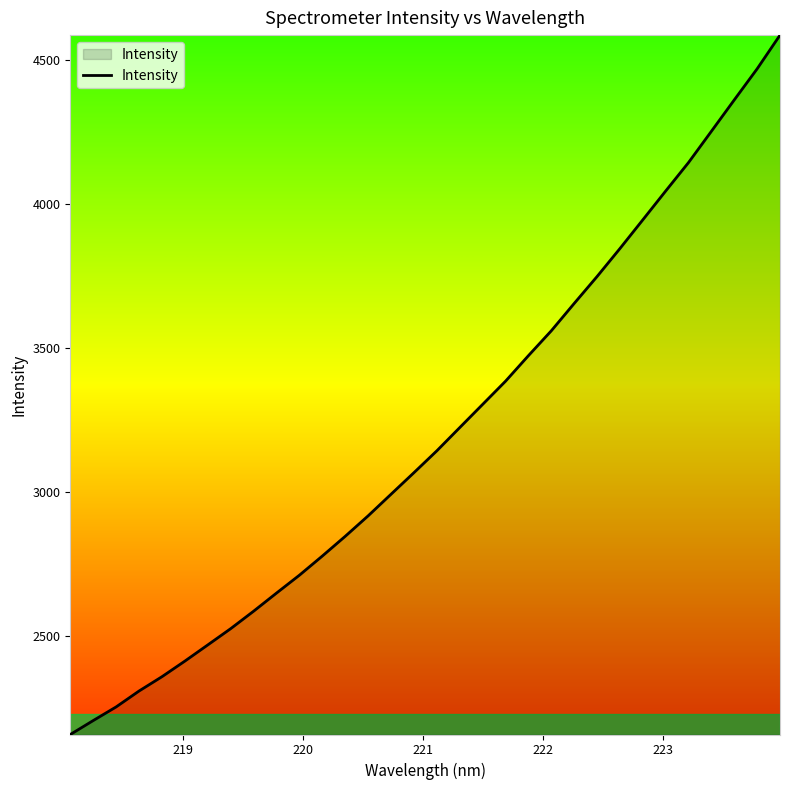

What is the maximum value shown in the chart?

4588.1